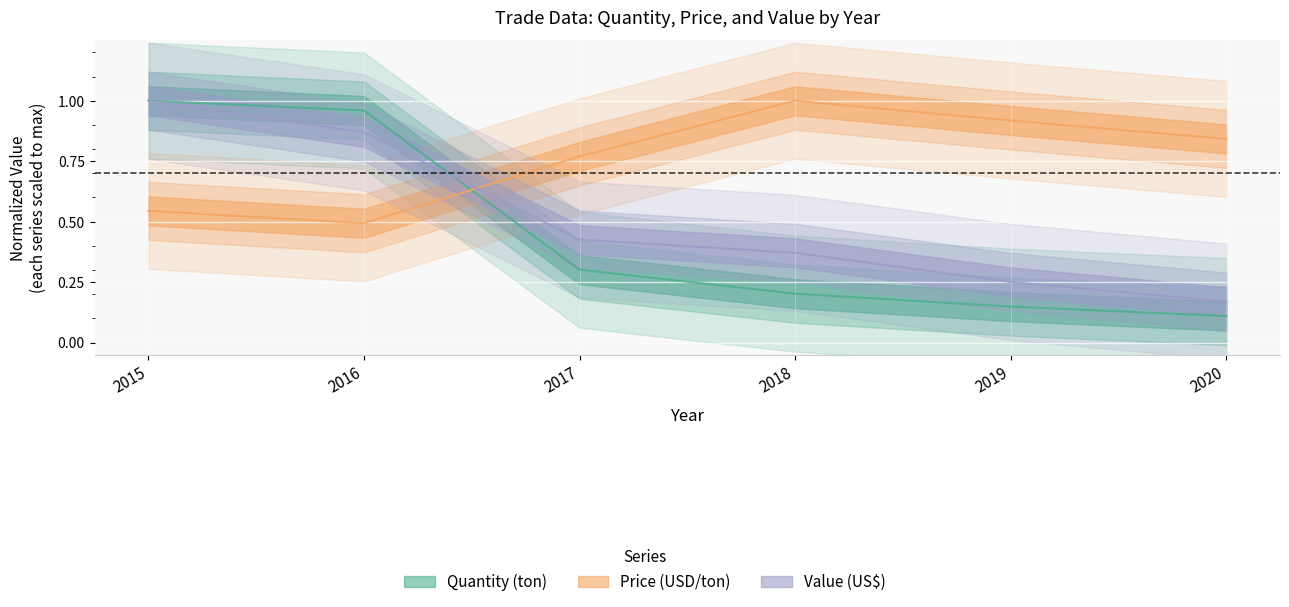

At which label does Price (USD/ton) reach its minimum?

2016